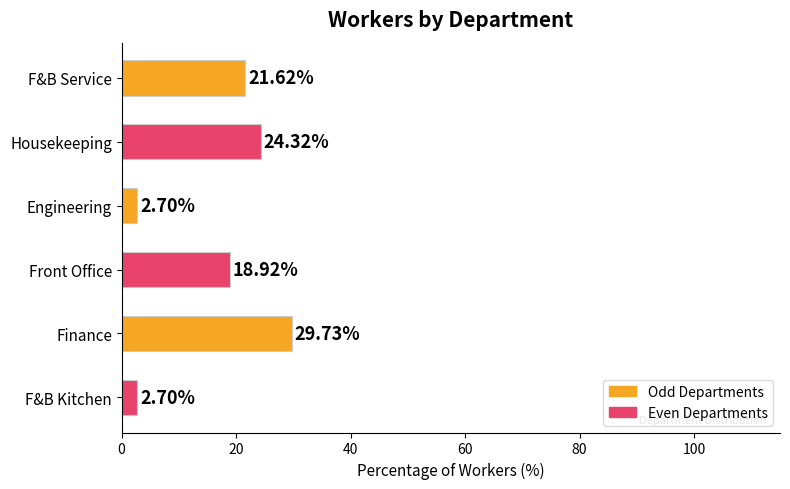

Which category has the highest value across all series?

Finance